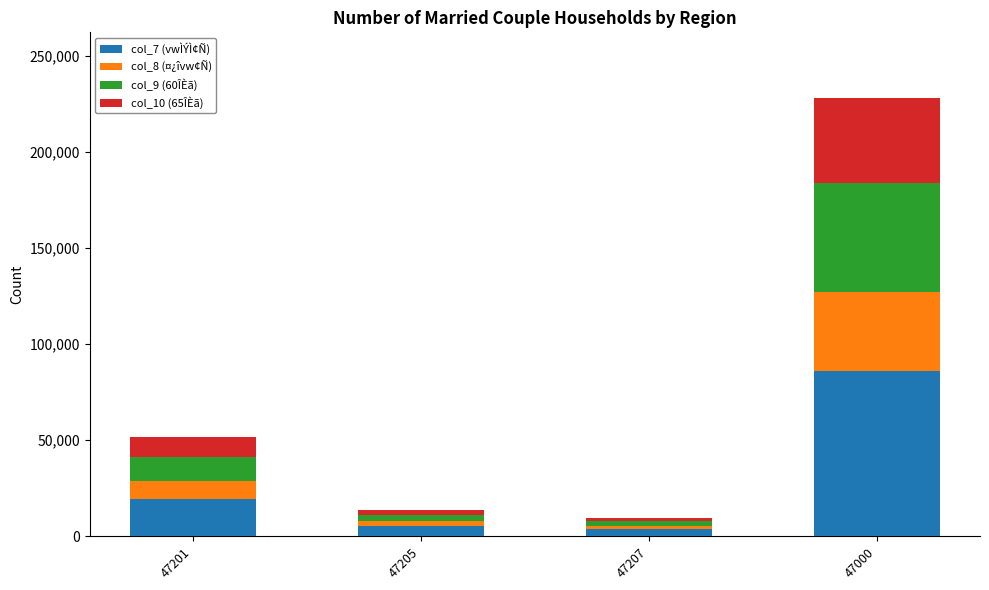

The col_7 (vwÌÝÌ¢Ñ) series shows 5508 at 47205. True or false?

True